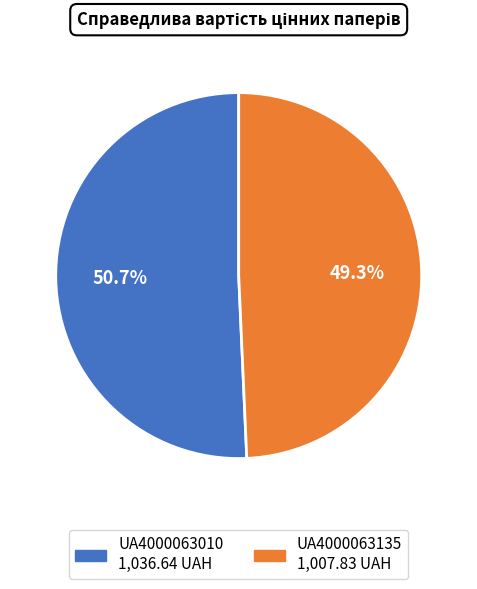

The UA4000063135 slice represents 49% of the pie. True or false?

True